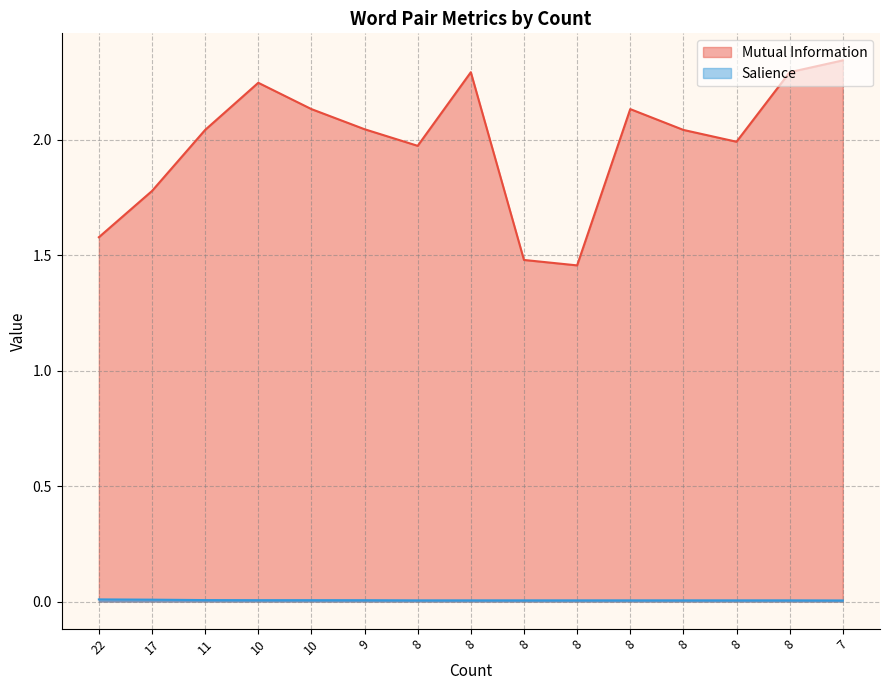

Reading right to left, list all the values displayed in this chart.

Mutual Information: 2.3	2.3	2.0	2.0	2.1	1.5	1.5	2.3	2.0	2.0	2.1	2.2	2.0	1.8	1.6
Salience: 0.0	0.0	0.0	0.0	0.0	0.0	0.0	0.0	0.0	0.0	0.0	0.0	0.0	0.0	0.0